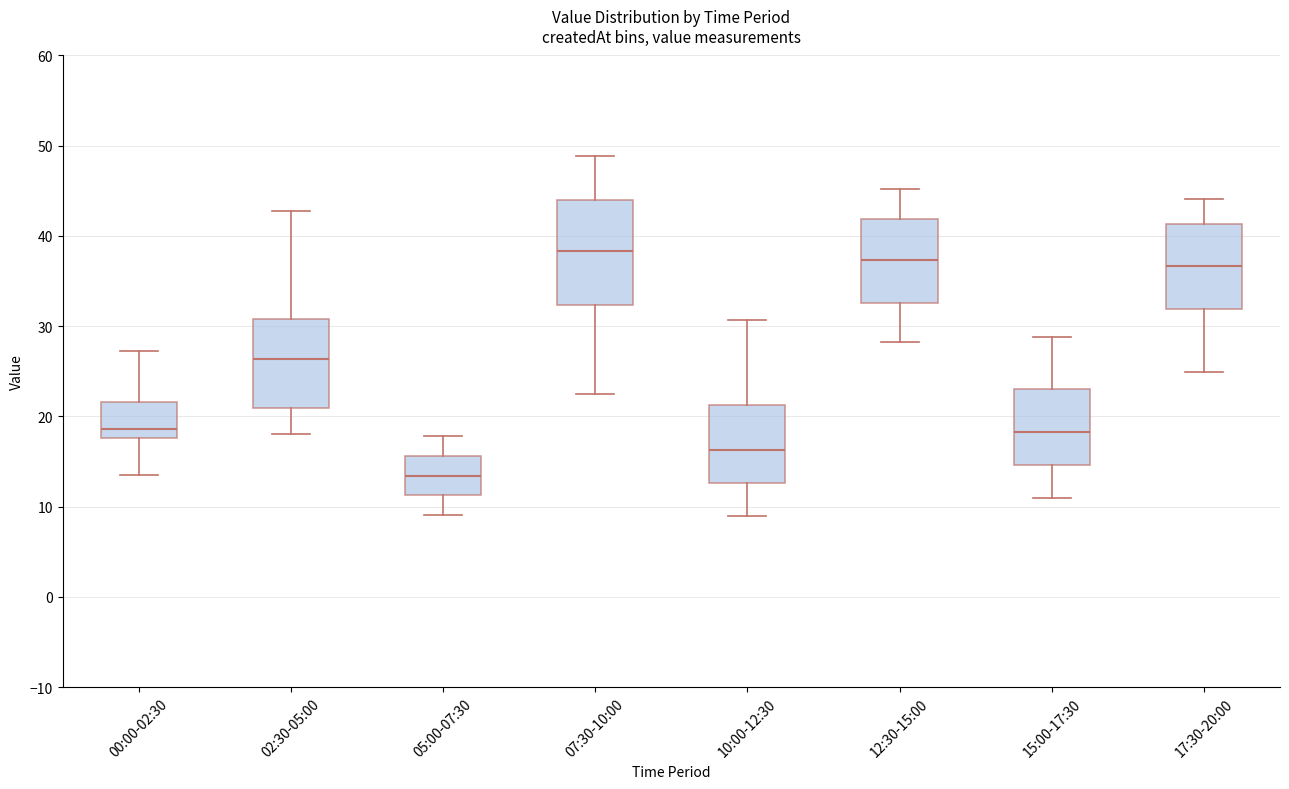

Comparing the boxes themselves (not the whiskers), which one is the tallest?

07:30-10:00